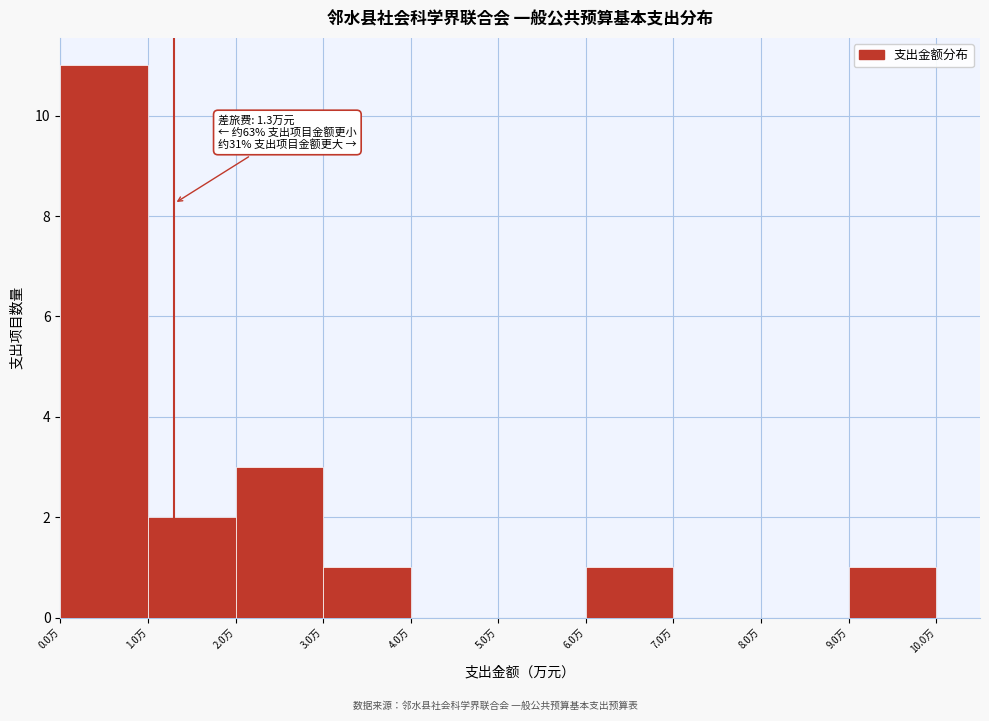

Which range on the x-axis has the tallest bar?

0 to 1